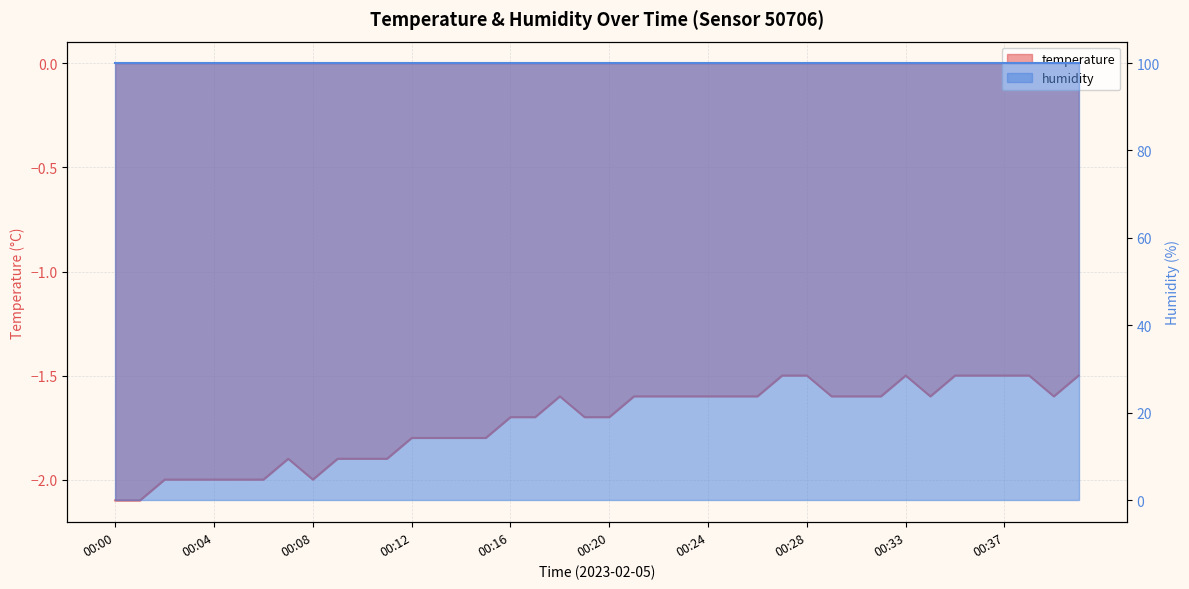

Reading left to right, what are all the values shown in this chart?

-2.1	-2.1	-2.0	-2.0	-2.0	-2.0	-2.0	-1.9	-2.0	-1.9	-1.9	-1.9	-1.8	-1.8	-1.8	-1.8	-1.7	-1.7	-1.6	-1.7	-1.7	-1.6	-1.6	-1.6	-1.6	-1.6	-1.6	-1.5	-1.5	-1.6	-1.6	-1.6	-1.5	-1.6	-1.5	-1.5	-1.5	-1.5	-1.6	-1.5